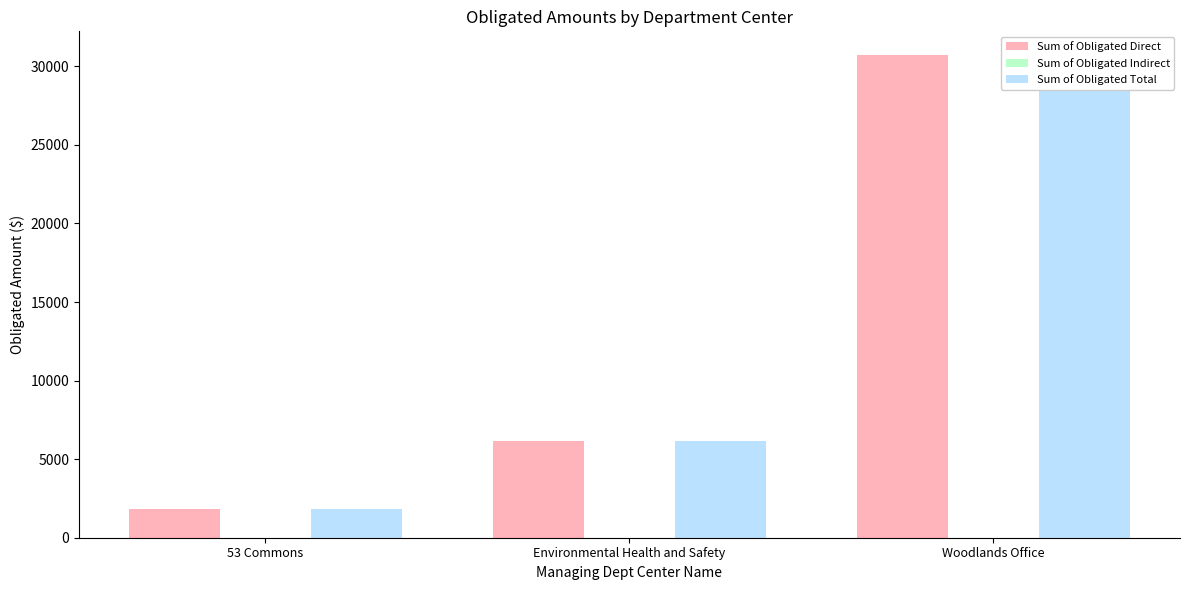

How many bars are there in each group?

3